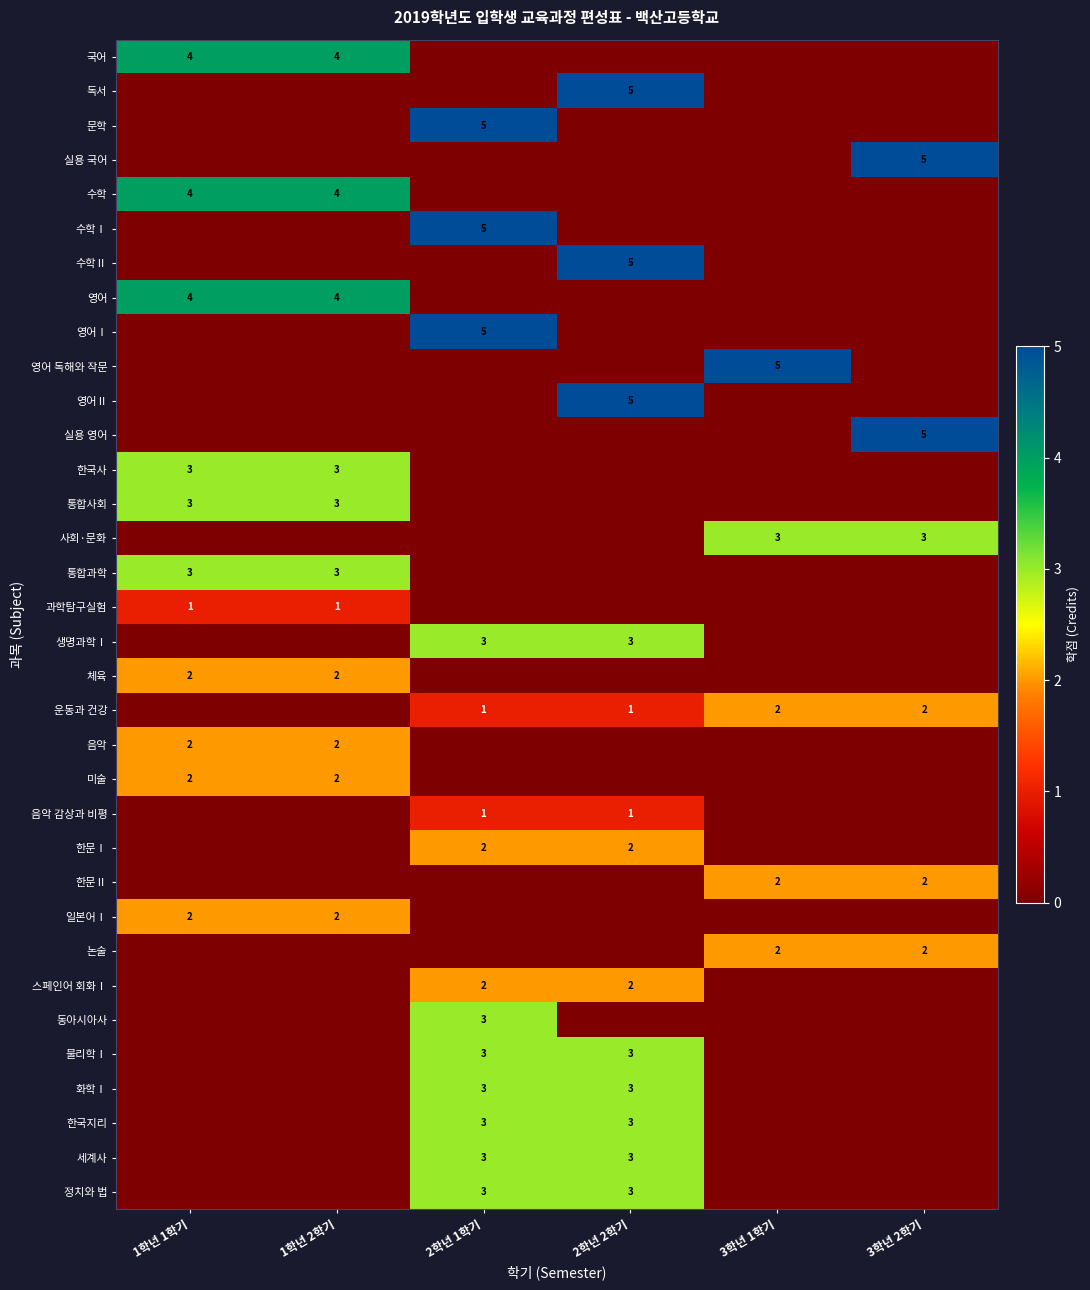

True or false: 화학Ⅰ has a value of 3 at 2학년 1학기.

True